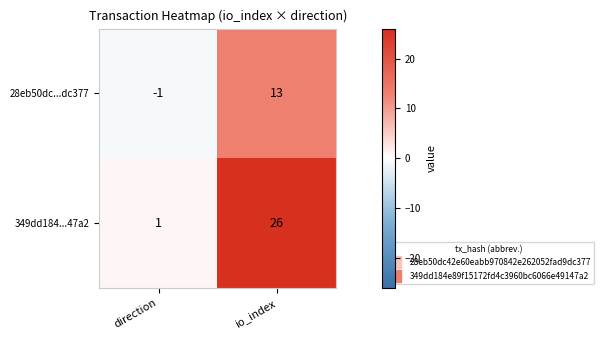

What is the spread (max minus min) of values at direction?

2